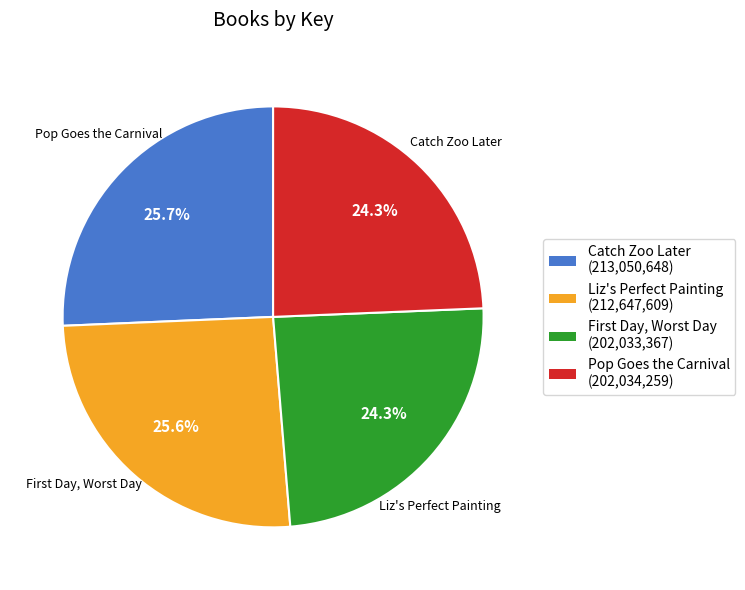

To the nearest percent, what portion does Pop Goes the Carnival represent?

24%